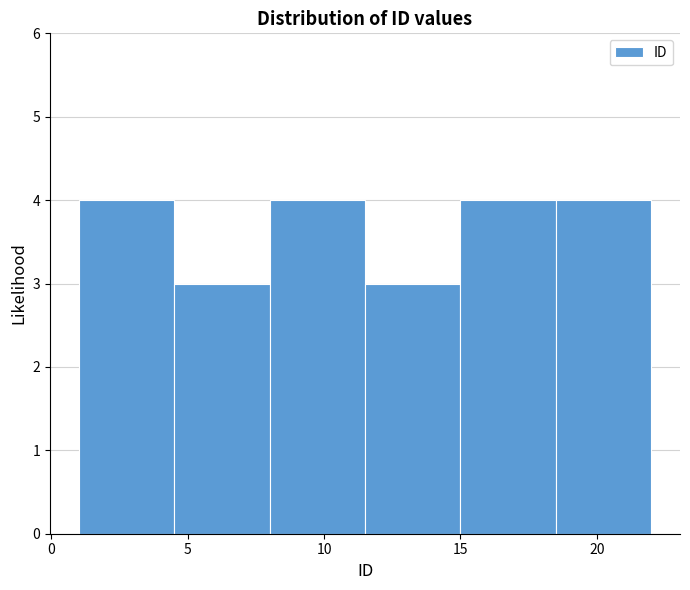

Reading left to right, transcribe this chart: for each bar, give the range it covers on the x-axis and its height. The values are not printed on the chart, so give them approximately, as read against the axis.

1.0 to 4.5: 4
4.5 to 8.0: 3
8.0 to 11.5: 4
11.5 to 15.0: 3
15.0 to 18.5: 4
18.5 to 22.0: 4